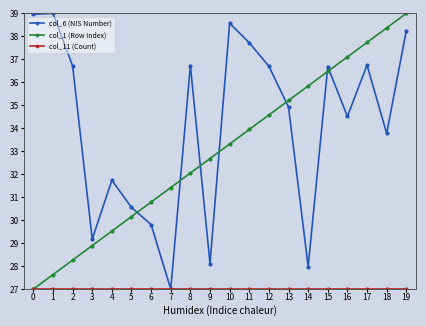

At which category does col_6 (NIS Number) reach its first local valley?

3